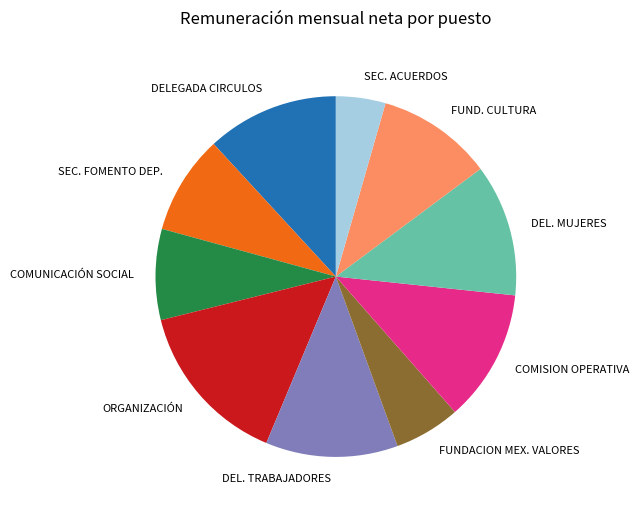

Is it true that COMUNICACIÓN SOCIAL is 8% of the pie?

True